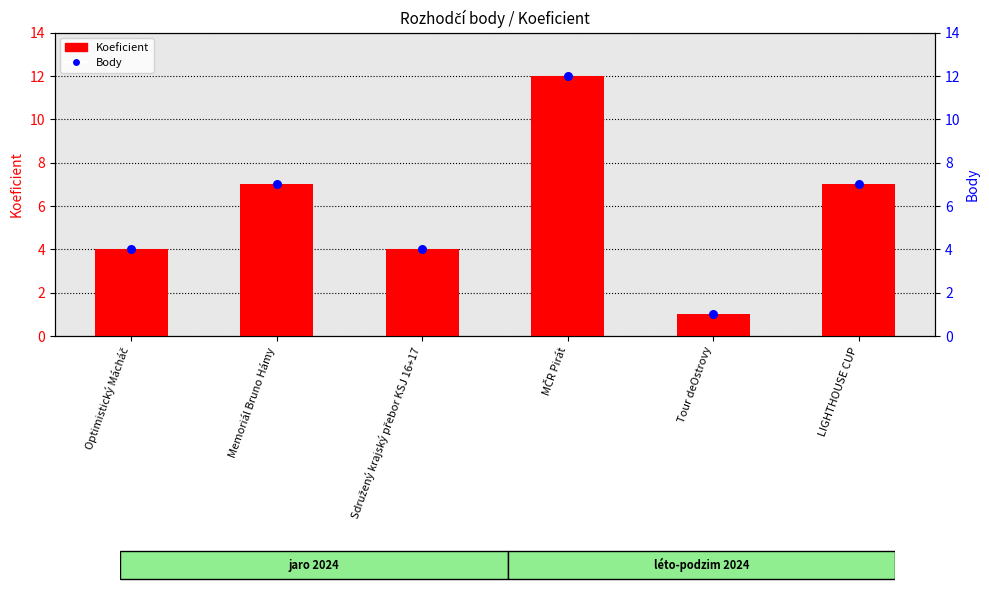

Is the value of Body at Sdružený krajský přebor KSJ 16+17 greater than the value of Koeficient at Optimistický Mácháč?

No